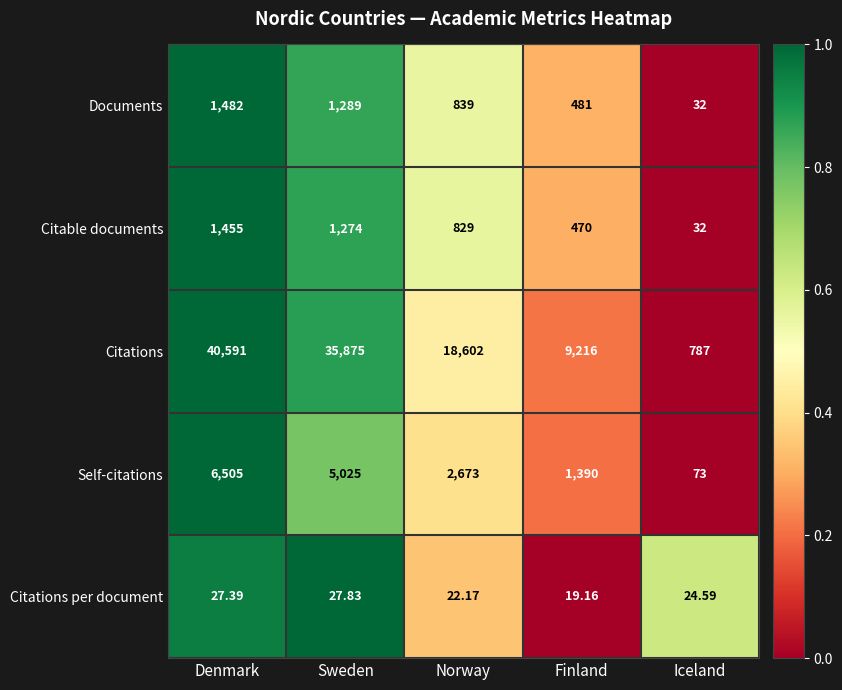

At which label is Citations closest to 20689?

Norway